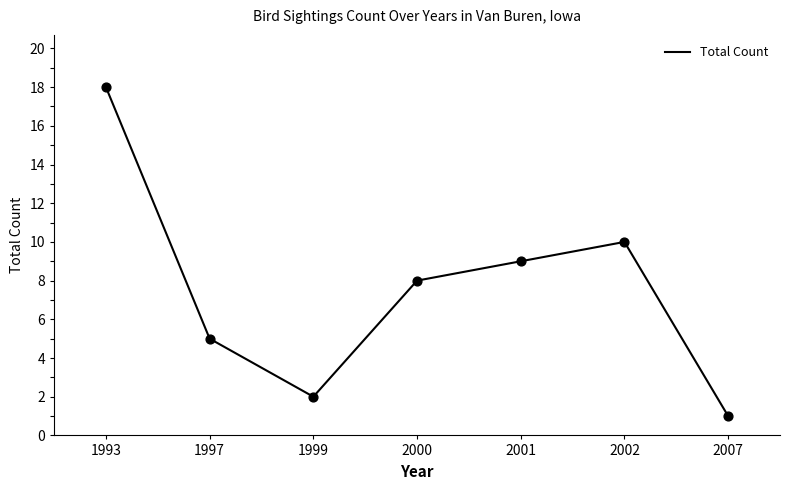

What is the change in value from 1997 to 1999?

-3